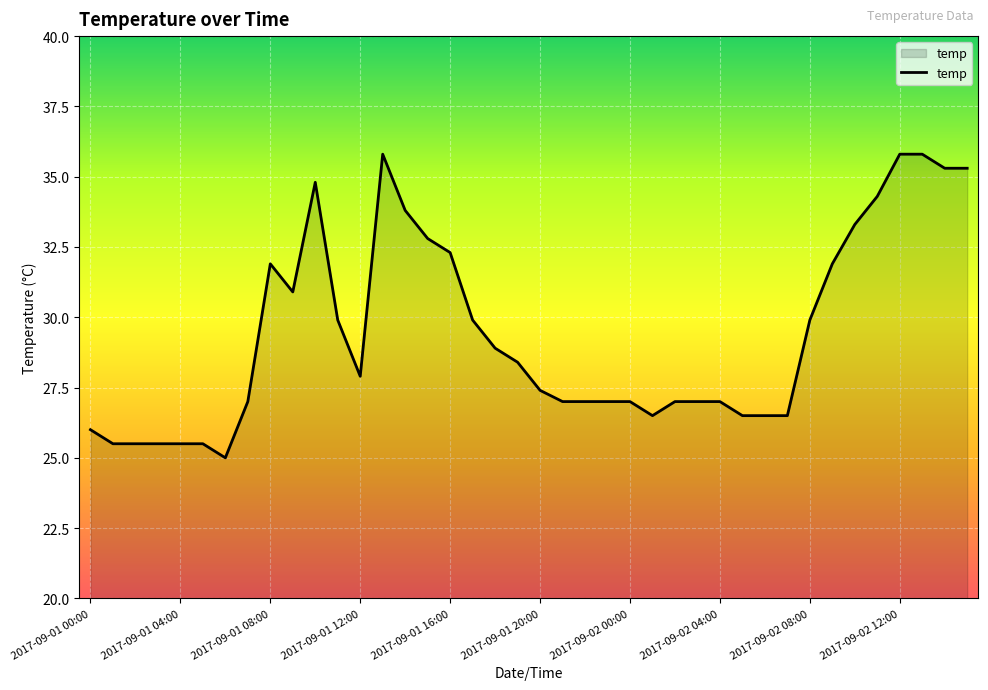

What is the maximum value shown in the chart?

35.8